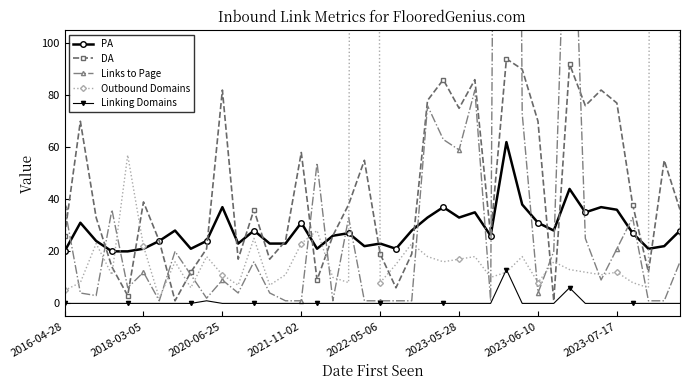

Is the value of DA at 2016-04-28 greater than the value of Linking Domains at 31?

Yes